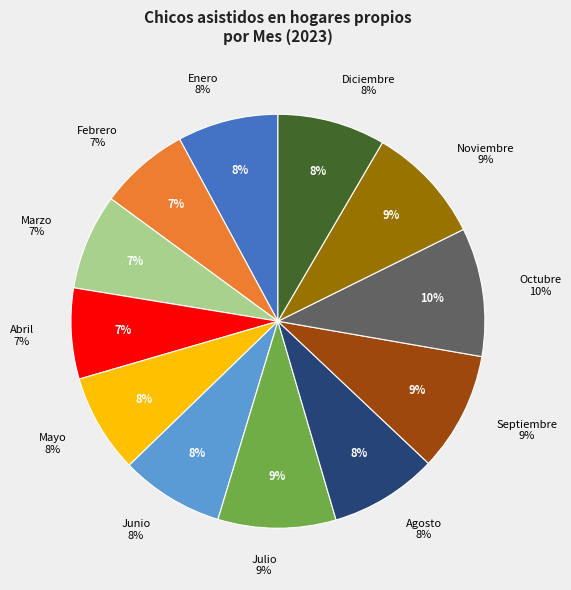

How many slices are in this pie chart?

12